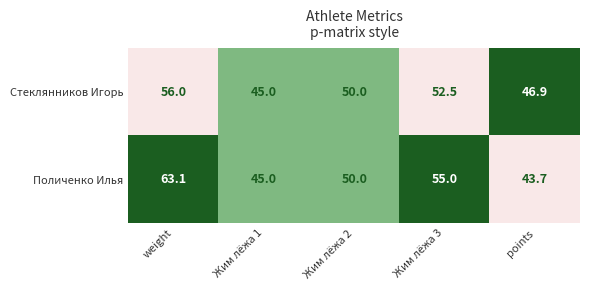

How many categories are shown in the chart?

5